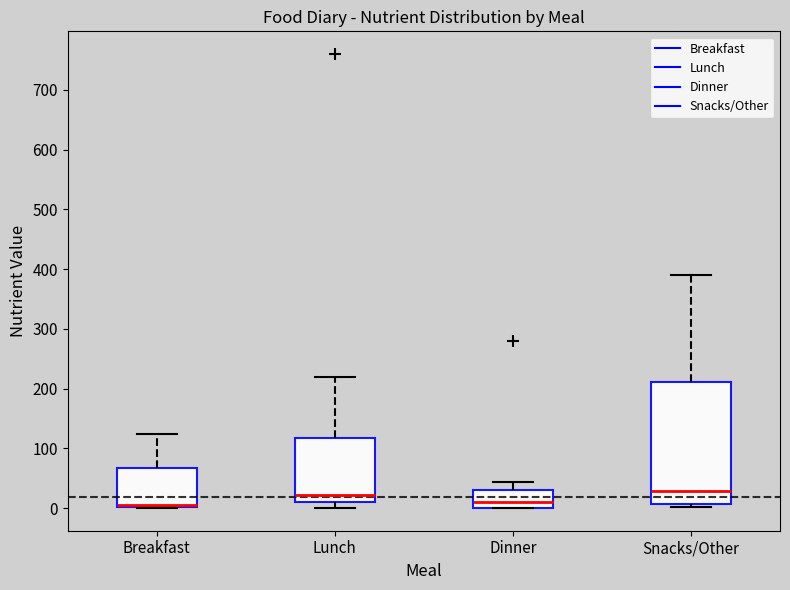

Reading left to right, transcribe this box plot: for each box, give where its median line is, the range the box spans, and where its two whiskers end, as read against the y-axis. The values are not printed on the chart, so give them approximately, as read against the axis.

Breakfast: median 10, box 0 to 70, whiskers 0 to 120
Lunch: median 20, box 10 to 120, whiskers 0 to 220
Dinner: median 10, box 0 to 30, whiskers 0 to 40
Snacks/Other: median 30, box 10 to 210, whiskers 0 to 390